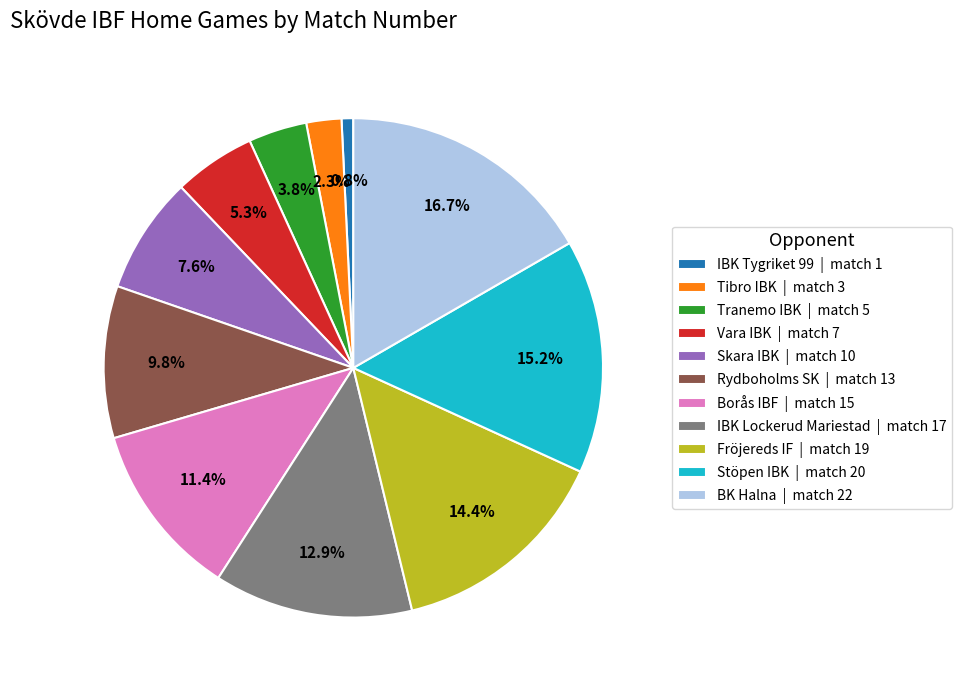

True or false: Stöpen IBK accounts for 6% of the total.

False